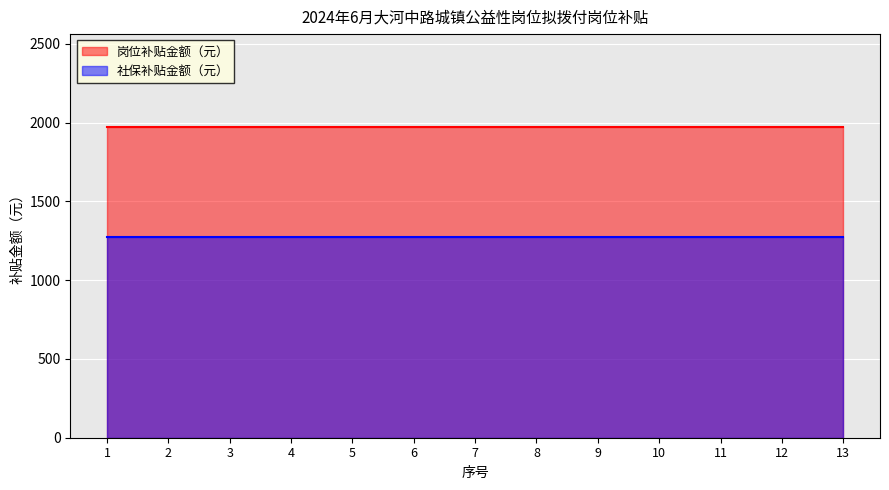

Reading left to right, extract all data points from this chart.

岗位补贴金额（元）: 1=1970.0	2=1970.0	3=1970.0	4=1970.0	5=1970.0	6=1970.0	7=1970.0	8=1970.0	9=1970.0	10=1970.0	11=1970.0	12=1970.0	13=1970.0
社保补贴金额（元）: 1=1270.9	2=1270.9	3=1270.9	4=1270.9	5=1270.9	6=1270.9	7=1270.9	8=1270.9	9=1270.9	10=1270.9	11=1270.9	12=1270.9	13=1270.9